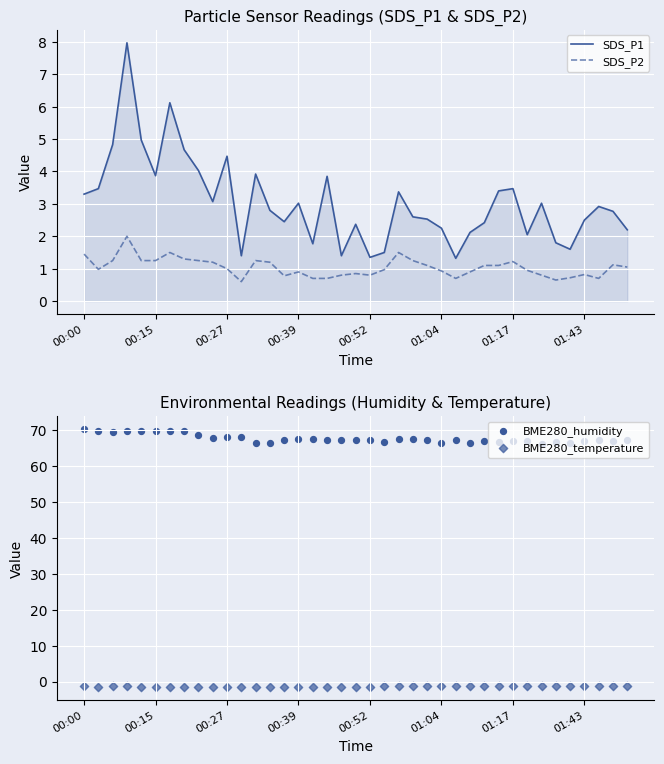

Is the value of SDS_P2 at 00:00 greater than the value of SDS_P1 at 00:27?

No